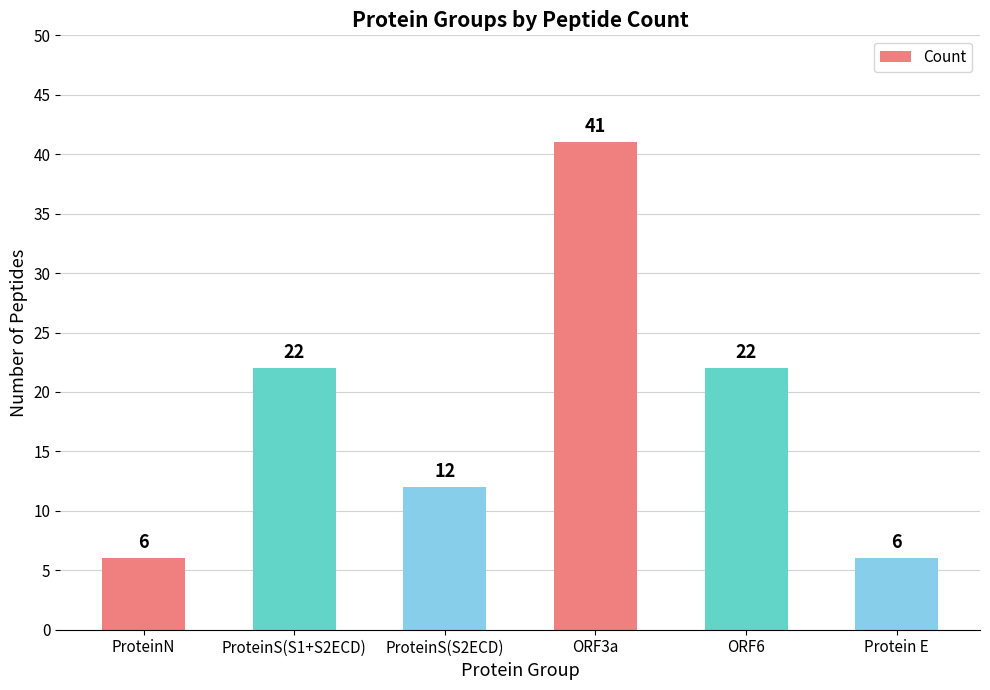

Reading left to right, list all the values displayed in this chart.

ProteinN=6	ProteinS(S1+S2ECD)=22	ProteinS(S2ECD)=12	ORF3a=41	ORF6=22	Protein E=6